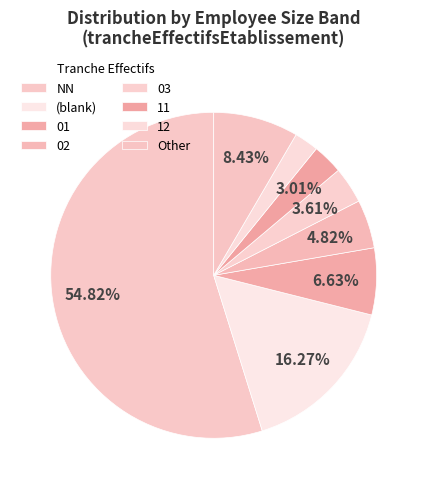

Approximately how many times larger is the value at 12 compared to 11?

0.8